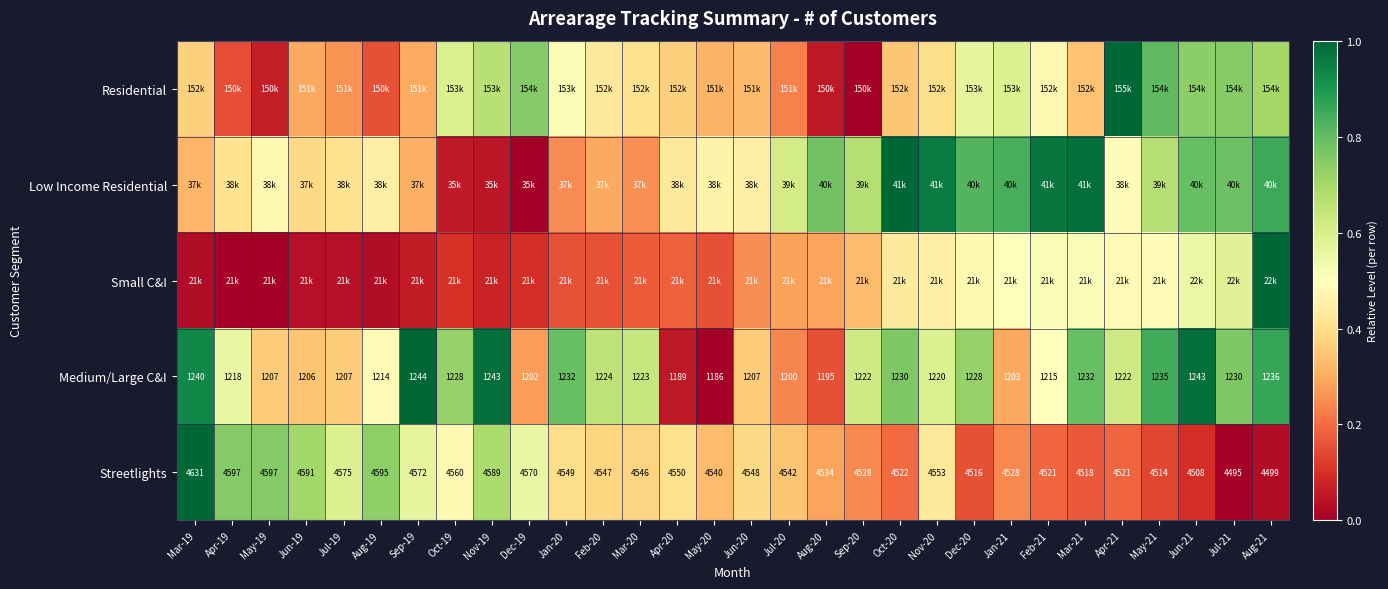

How many data points in Medium/Large C&I are less than 1222?

14